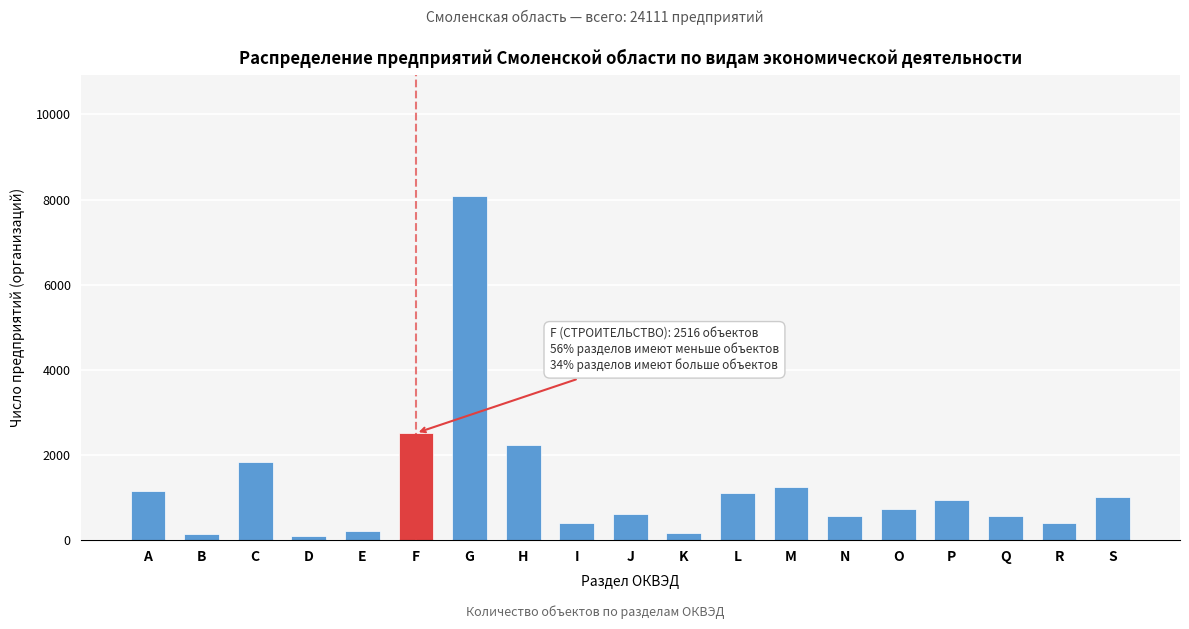

What is the difference between the maximum and minimum values?

7981